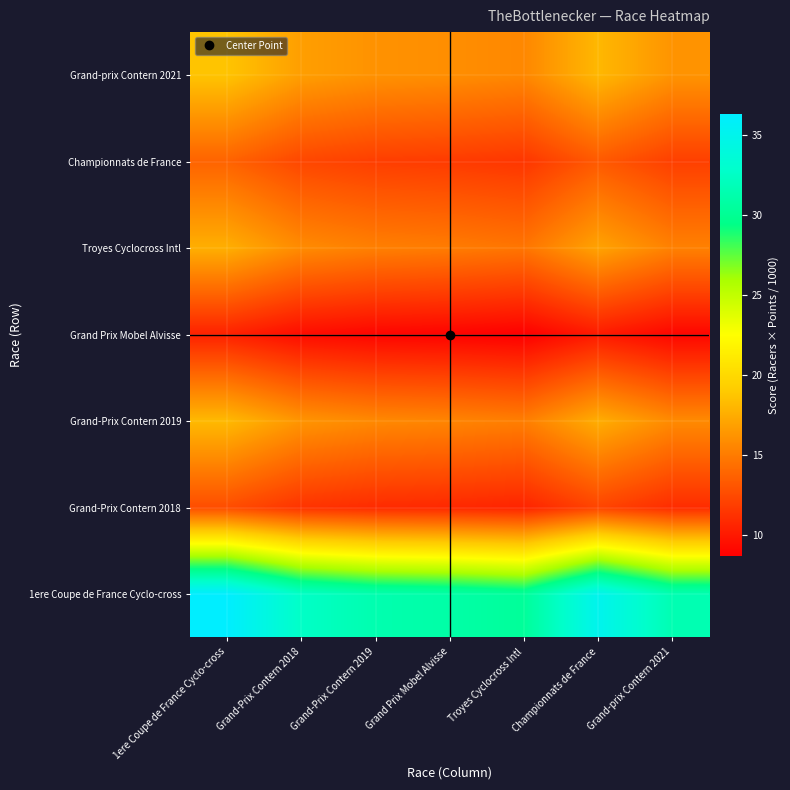

Which has a higher value, Troyes Cyclocross Intl or Grand-prix Contern 2021?

Grand-prix Contern 2021